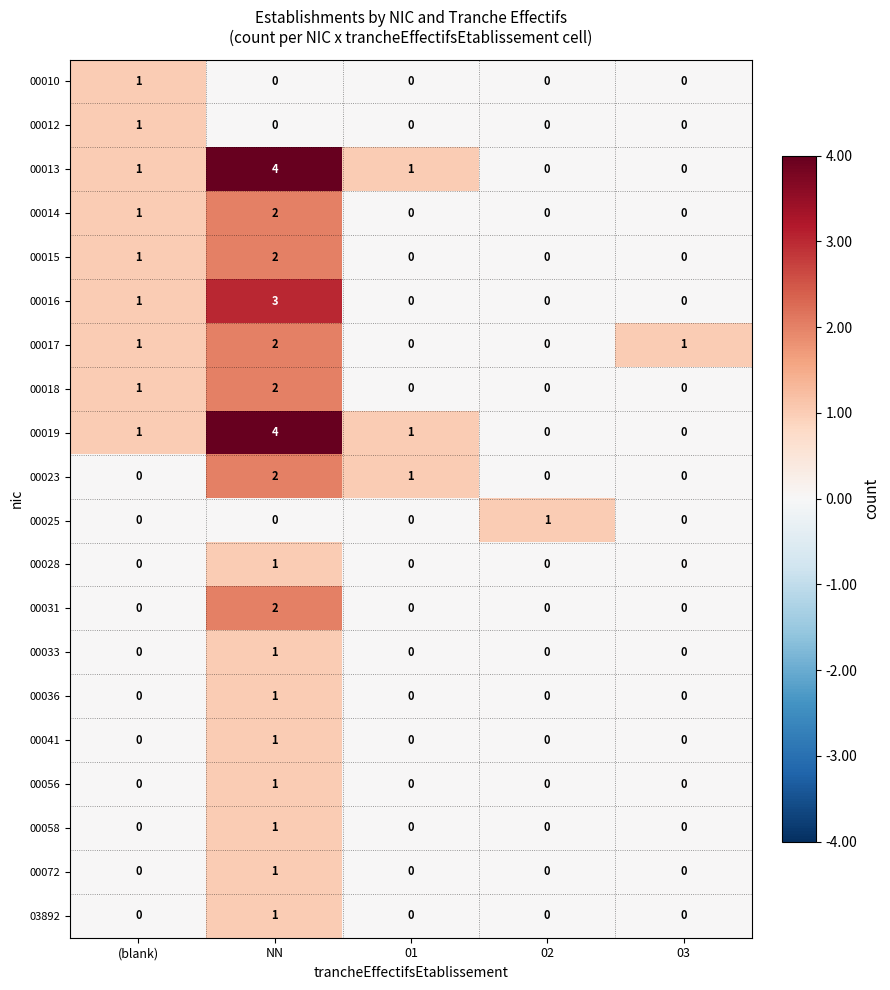

What is the spread (max minus min) of values at NN?

4